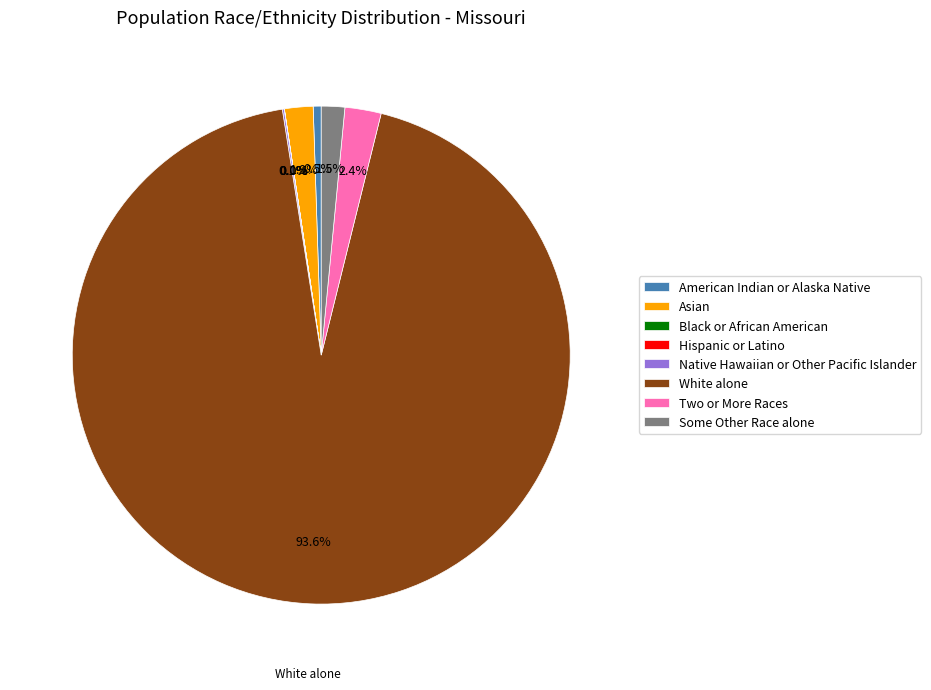

Which slice represents more than half of the pie?

White alone